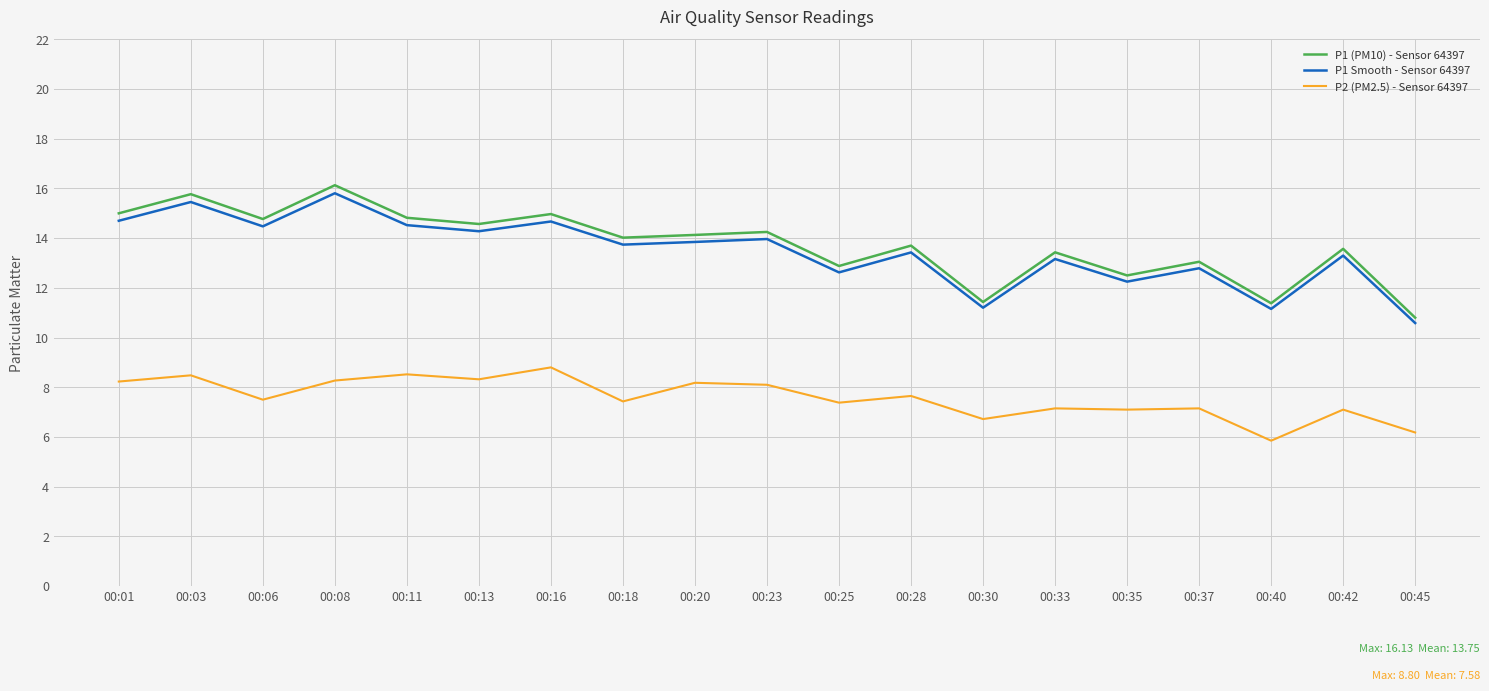

Read the P1 Smooth - Sensor 64397 value at 00:33.

13.2